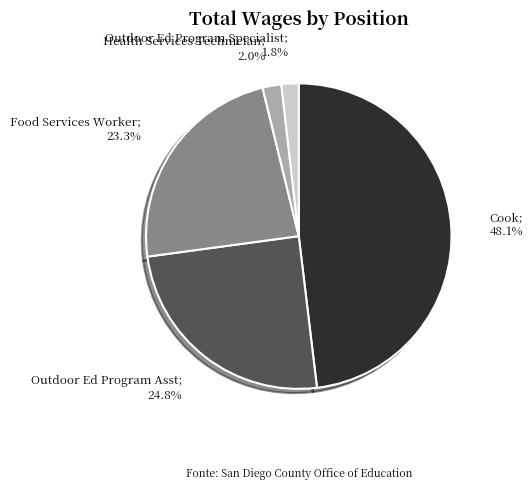

Count the number of slices in the pie.

5